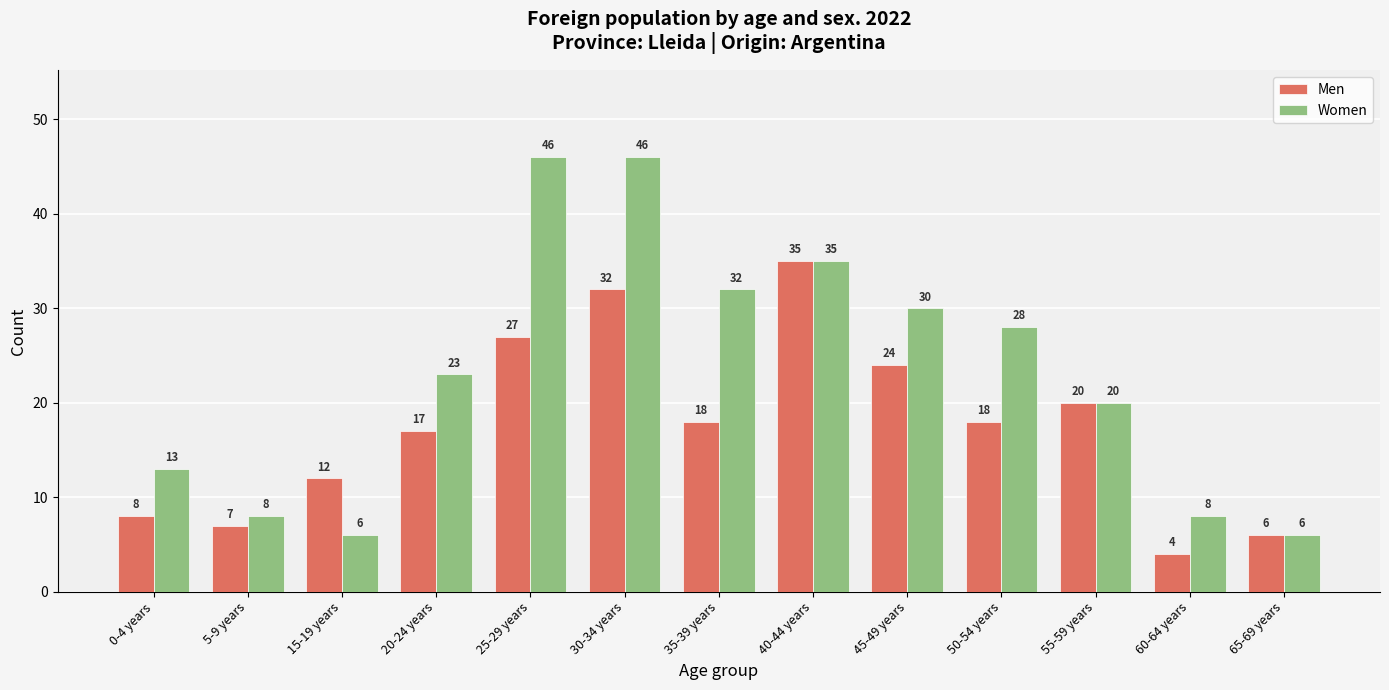

Which series has the largest range (max minus min)?

Women